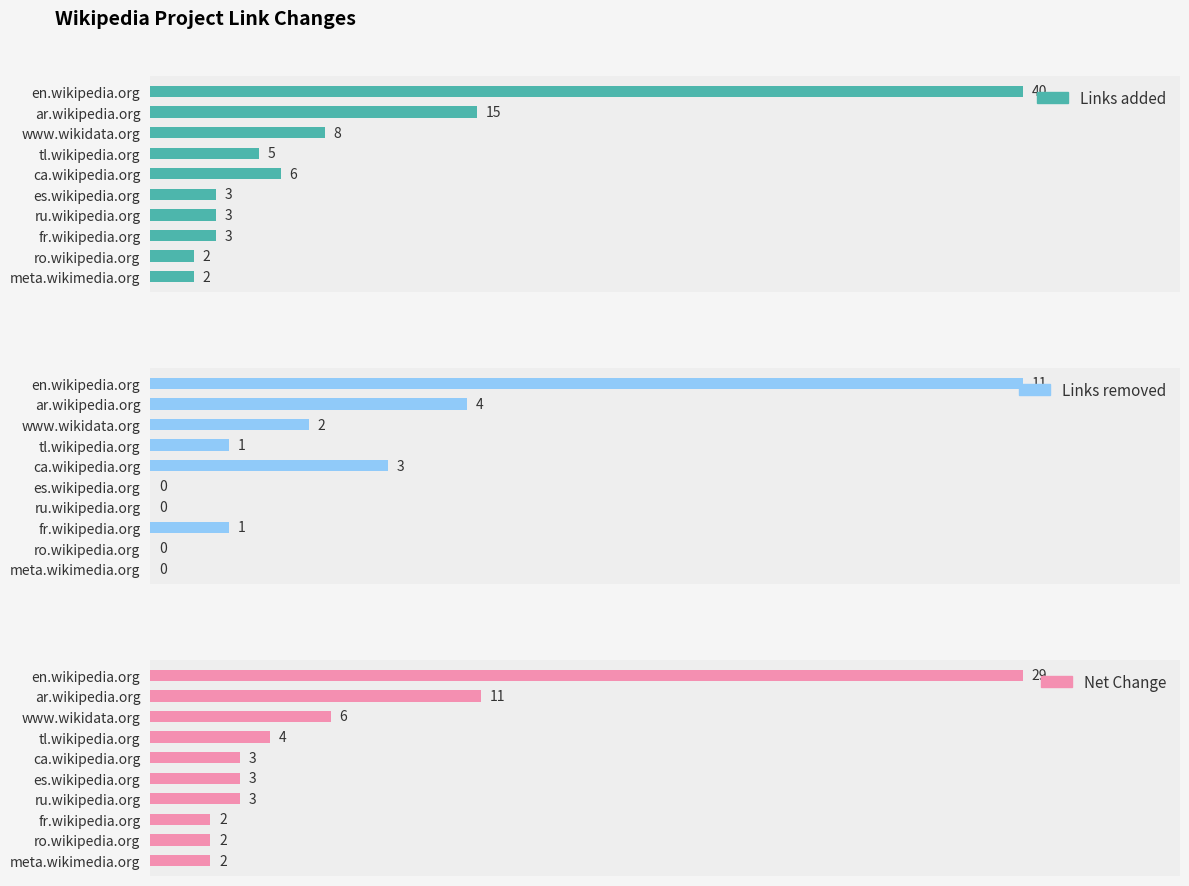

What is the sum of the Links added values at ru.wikipedia.org and meta.wikimedia.org?

5